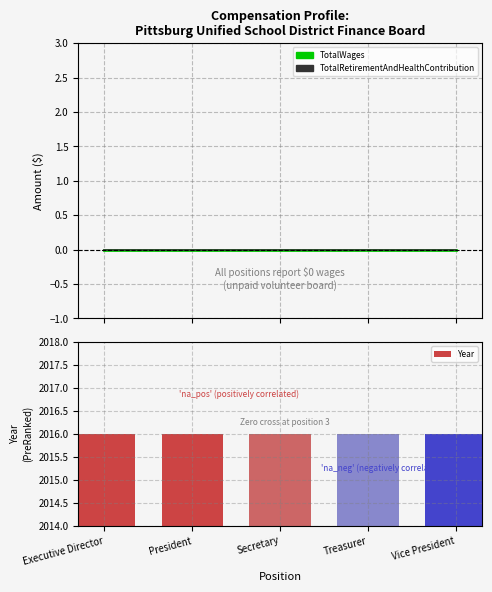

Reading left to right, list all the values displayed in this chart.

TotalWages: 0	0	0	0	0
TotalRetirementAndHealthContribution: 0	0	0	0	0
Year: 2016	2016	2016	2016	2016